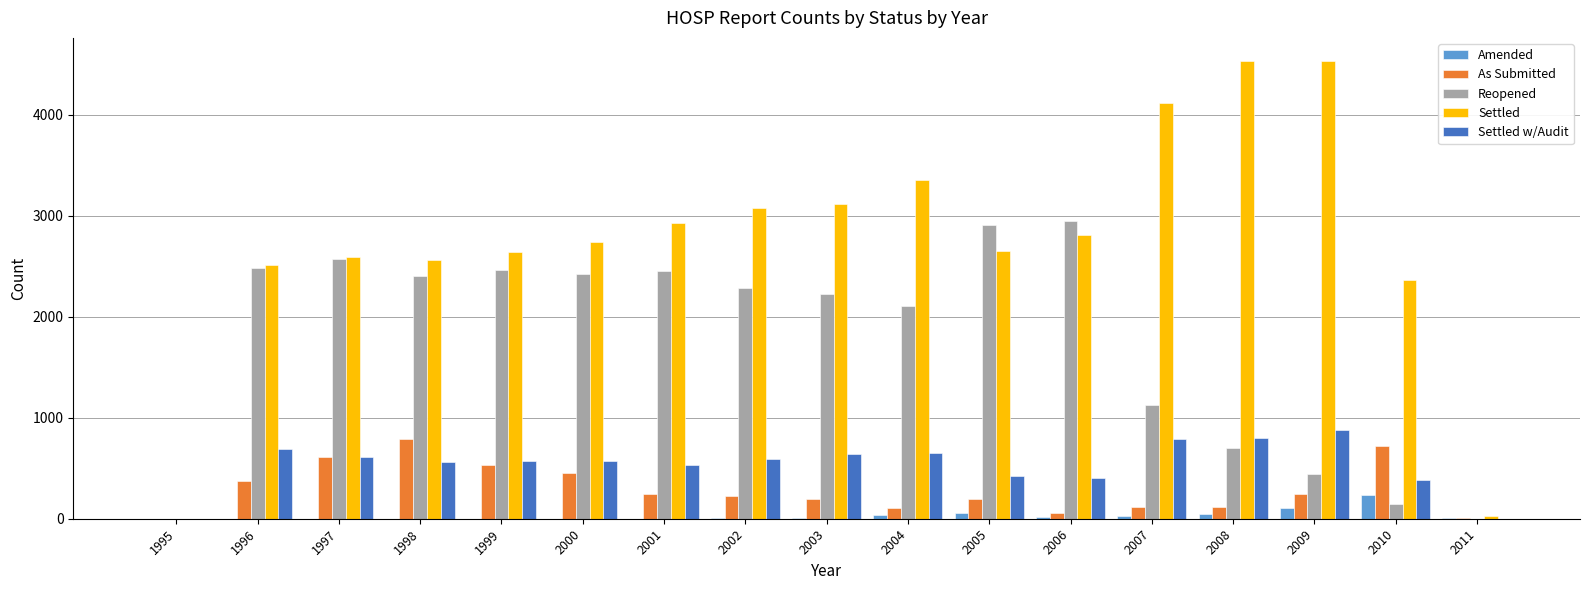

How many data points does each series have?

17